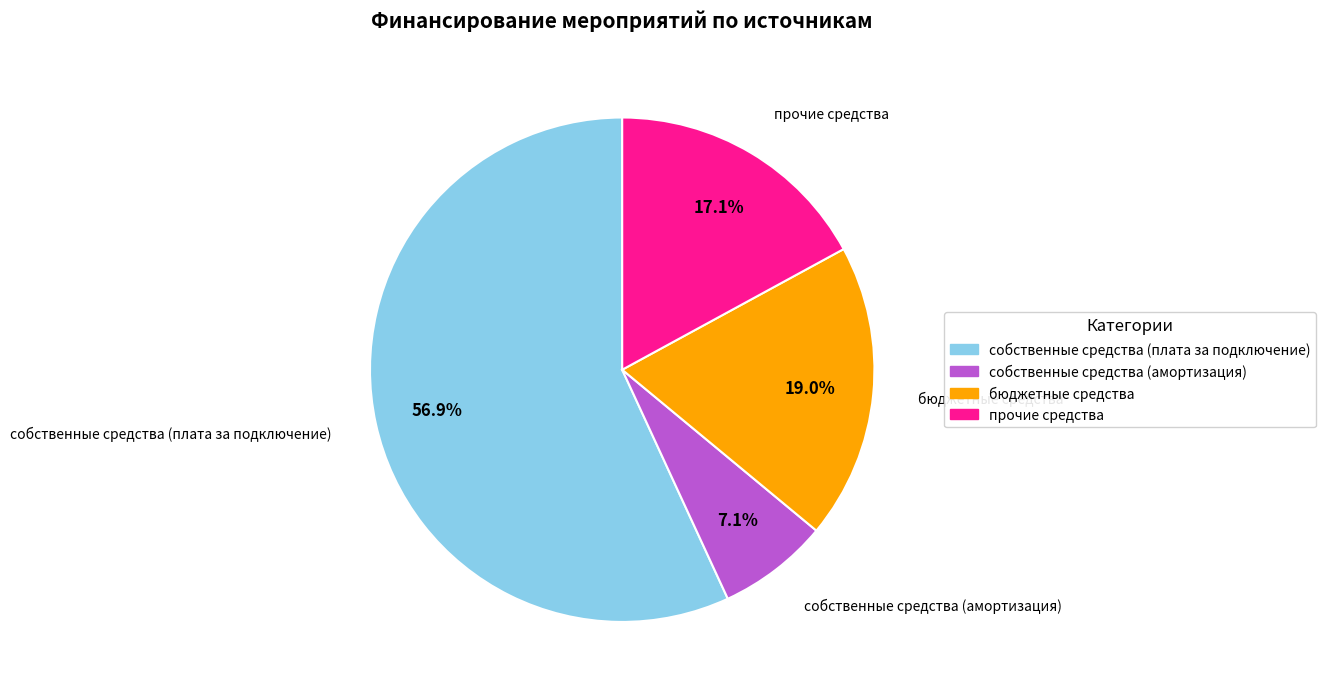

True or false: бюджетные средства accounts for 8% of the total.

False